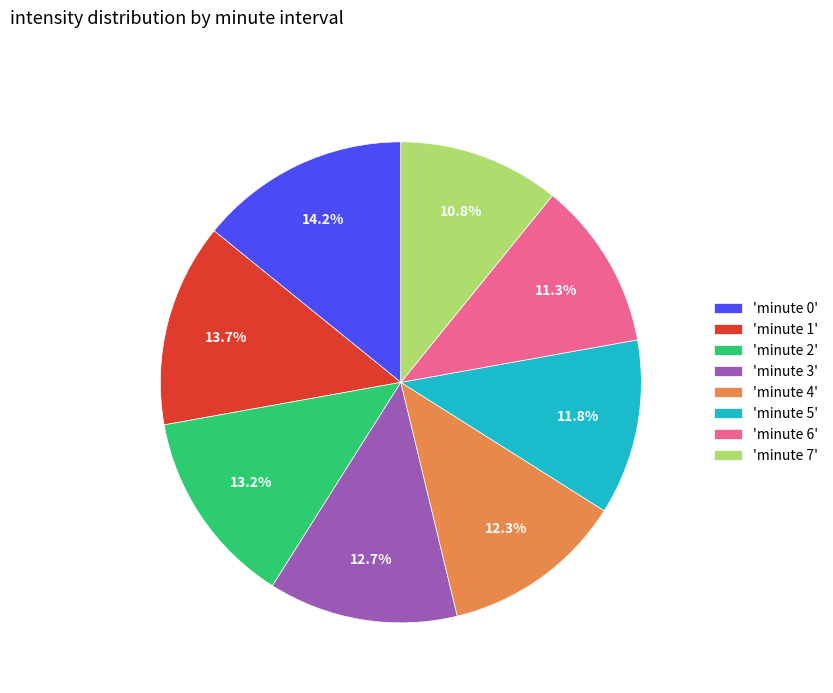

Which has a higher value, 'minute 7' or 'minute 1'?

'minute 1'